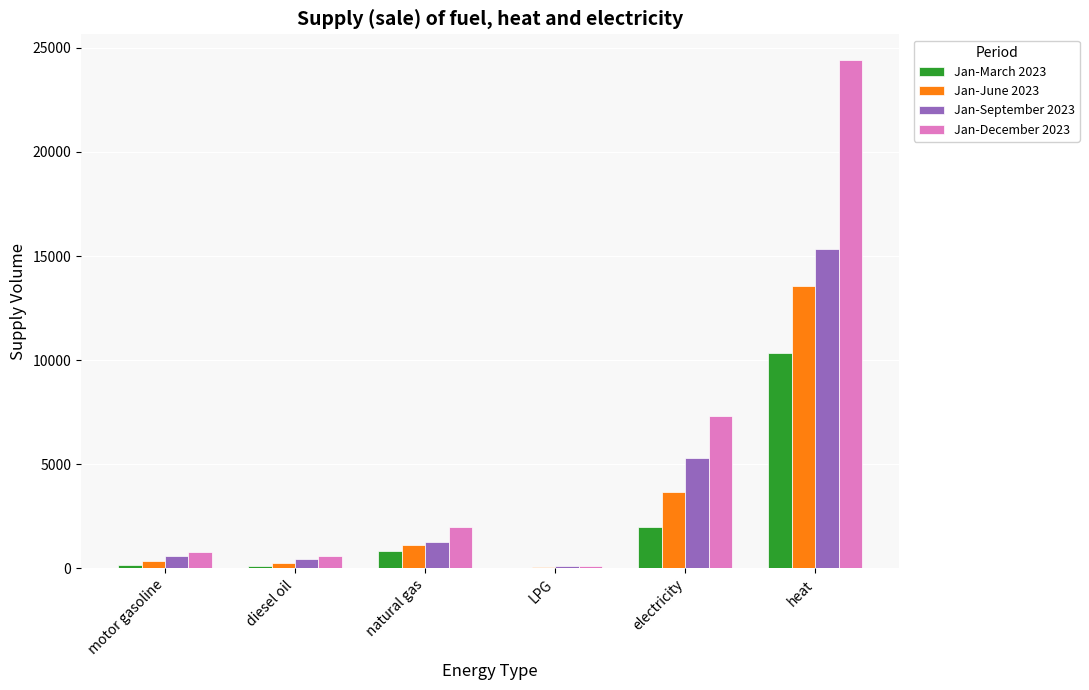

Does the chart contain stacked bars?

No